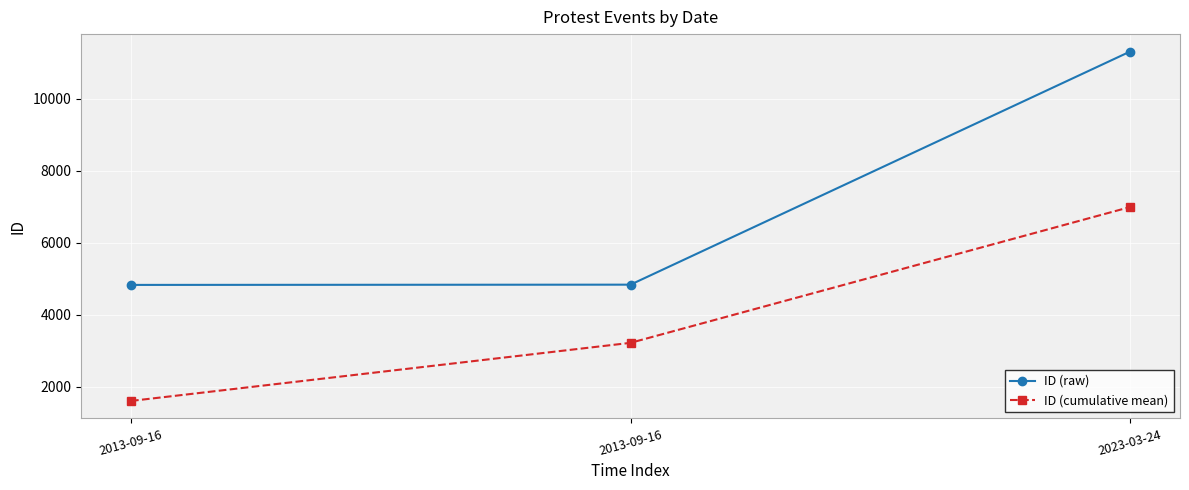

How many lines are shown in the chart?

2